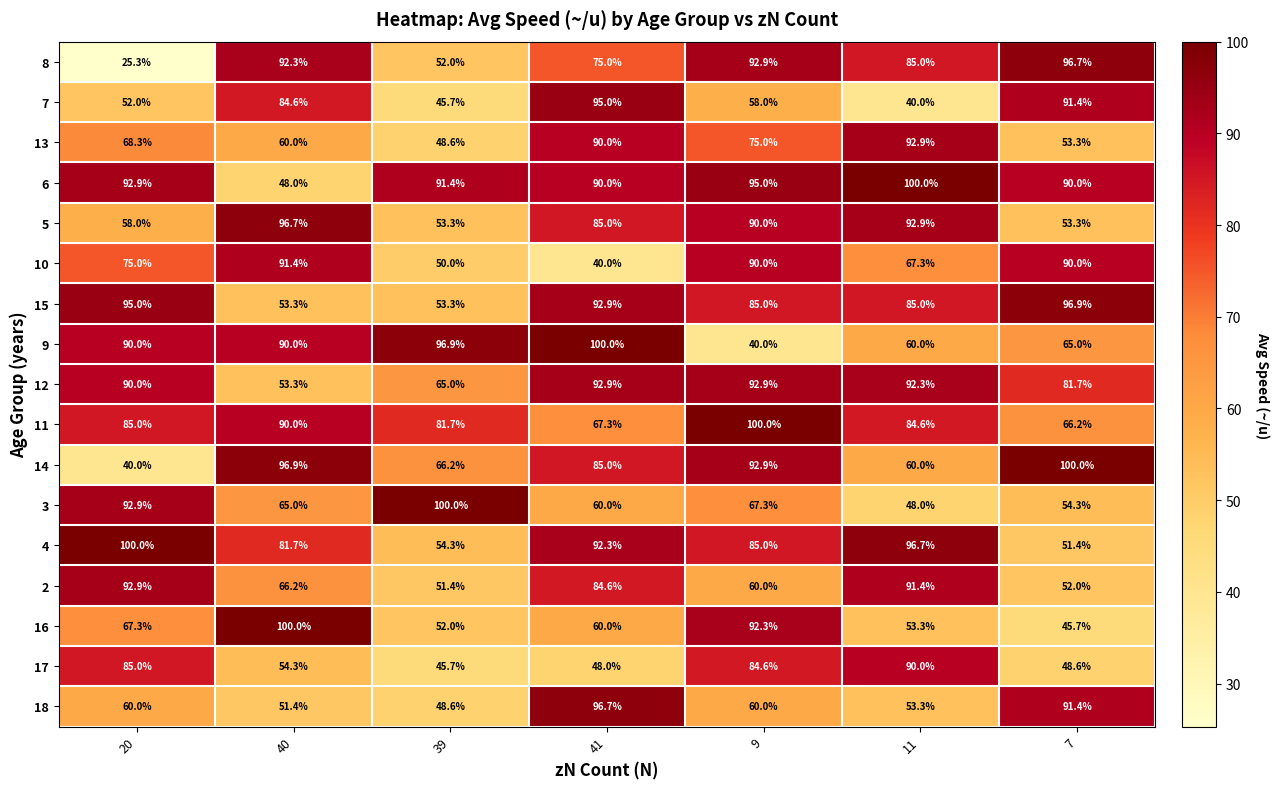

Which series has the largest total across all categories?

6